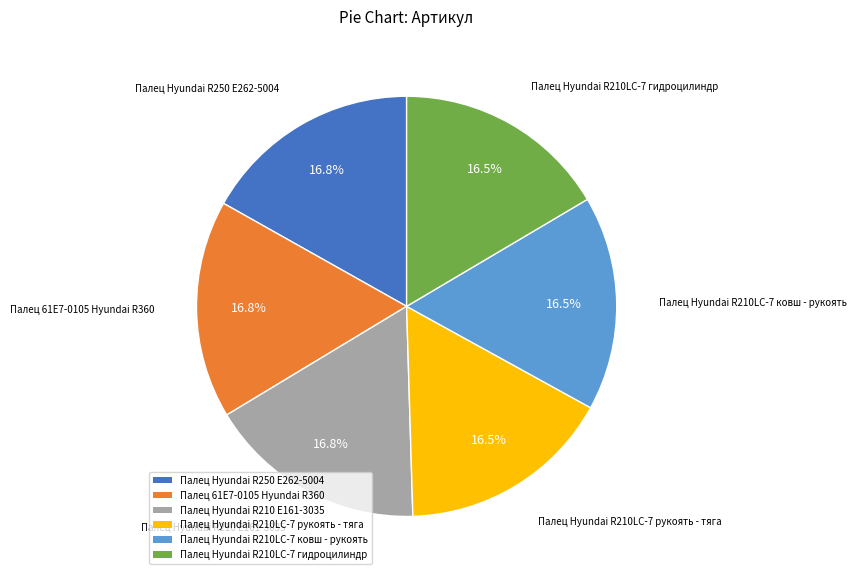

Does Палец 61E7-0105 Hyundai R360 account for over 50% of the chart?

No